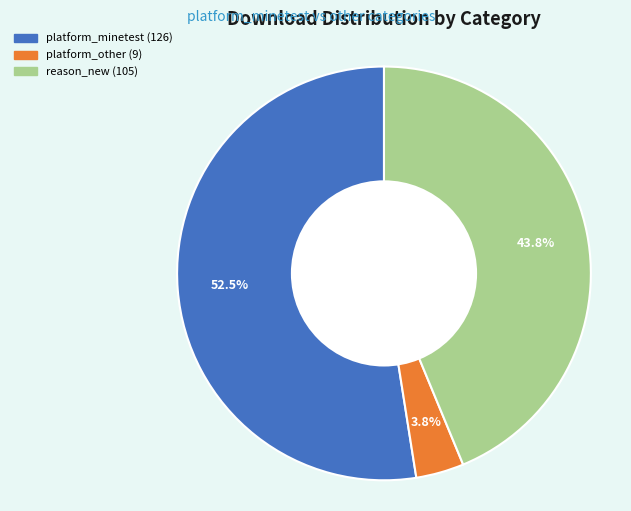

How many slices are in this pie chart?

3